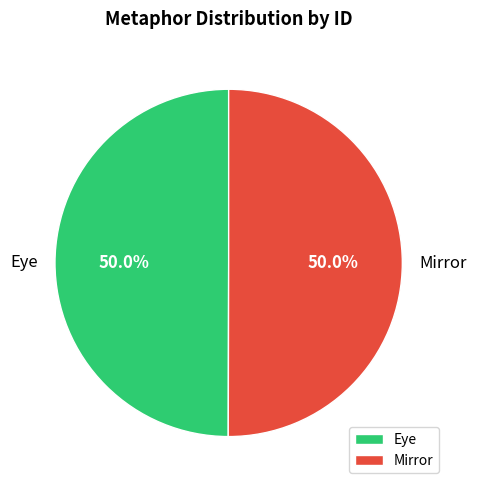

To the nearest percent, what is the average slice percentage?

50%